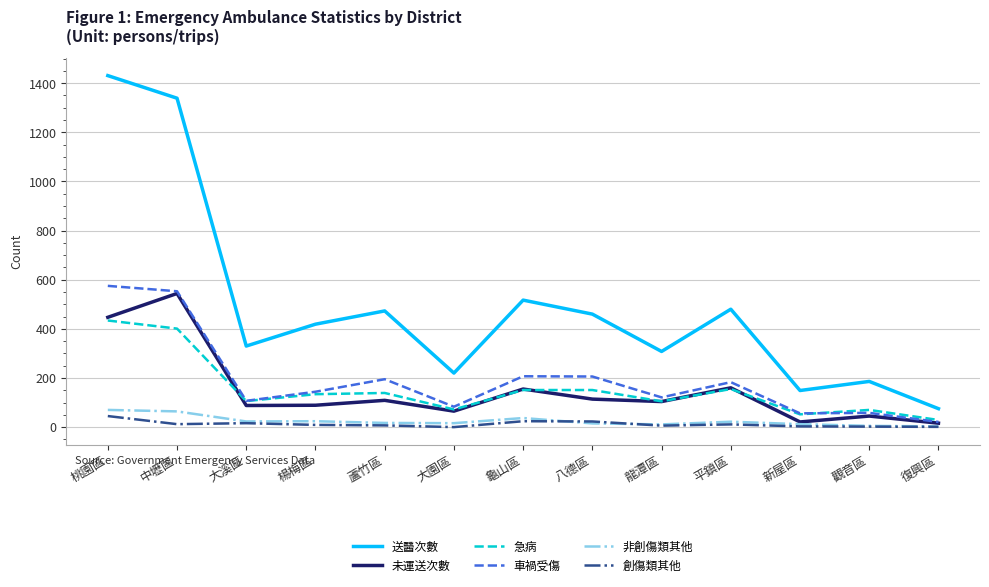

Which series changed the most between 龍潭區 and 新屋區?

送醫次數